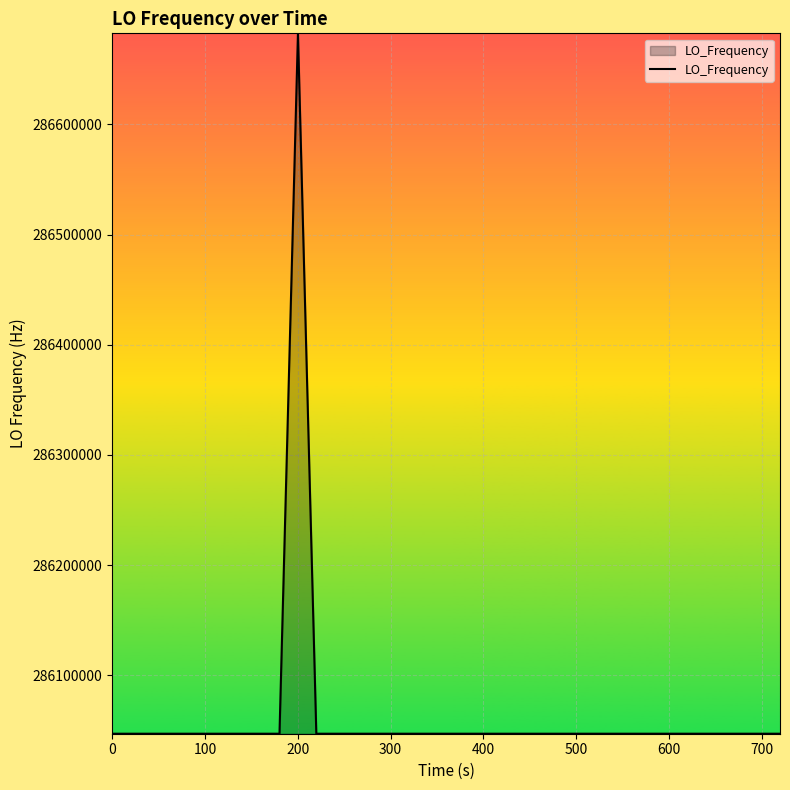

What is the difference between the maximum and minimum values?

635707.3